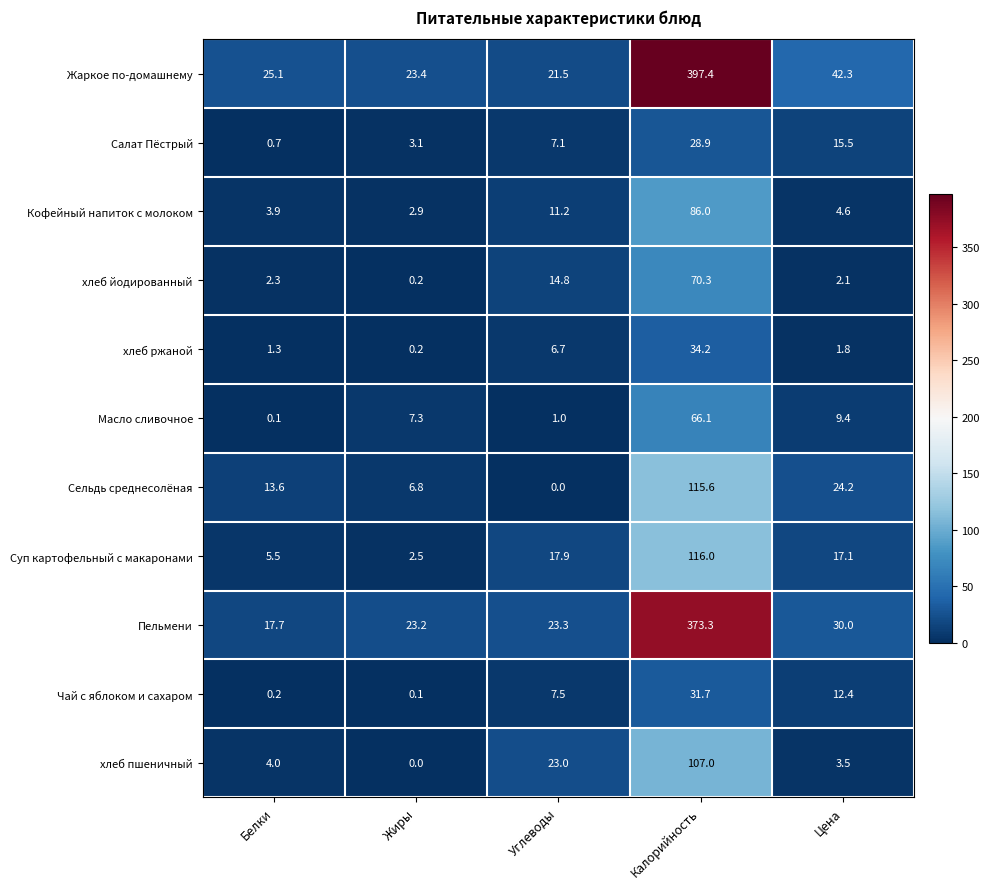

Where does the Суп картофельный с макаронами series first go above 17?

Углеводы